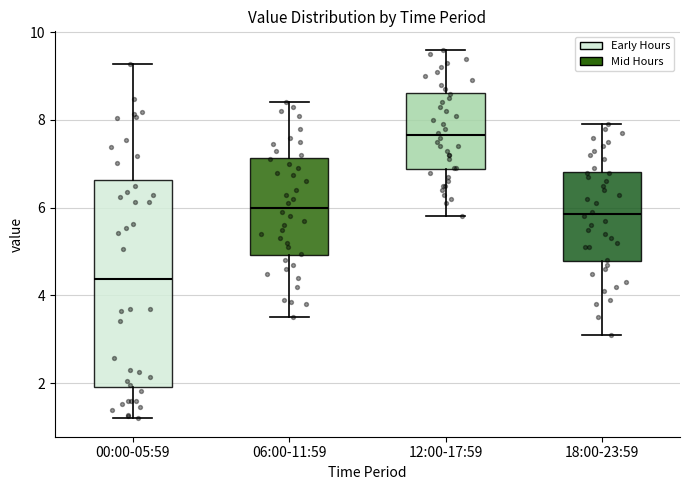

Where is the lower edge of the box for 12:00-17:59 on the y-axis? The values are not printed on the chart, so give them approximately, as read against the axis.

6.8